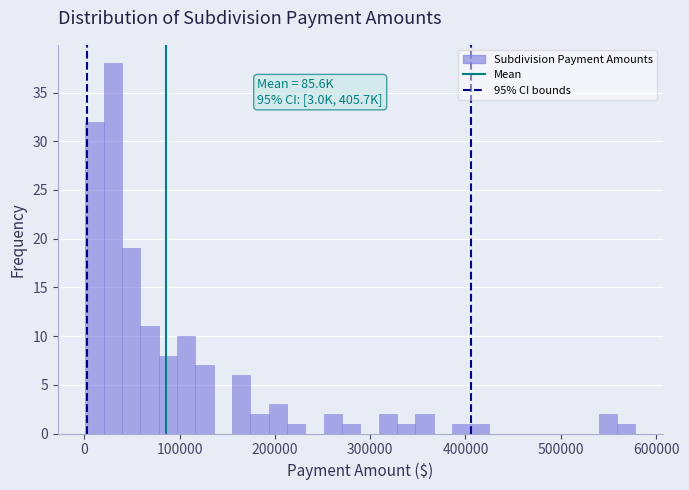

Around what value on the x-axis is the tallest bar? Give the approximate position of its centre, as read against the axis.

30000